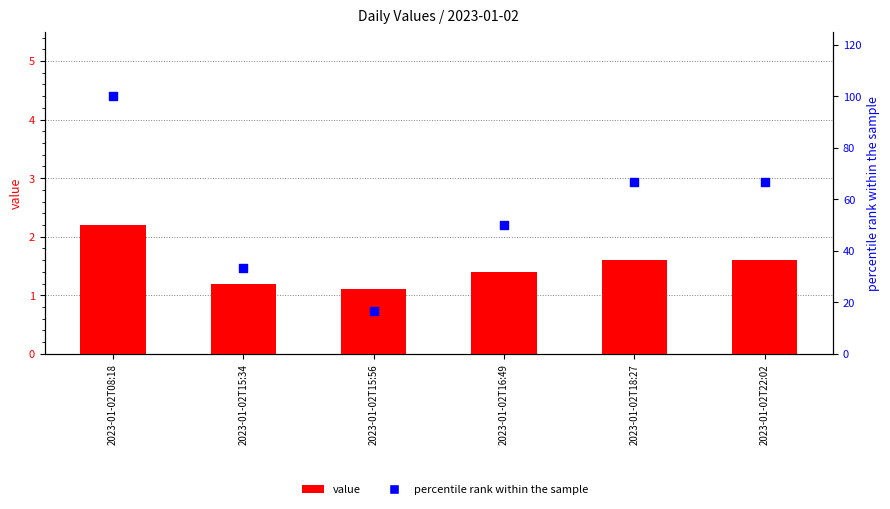

Which series has the largest total across all categories?

percentile rank within the sample